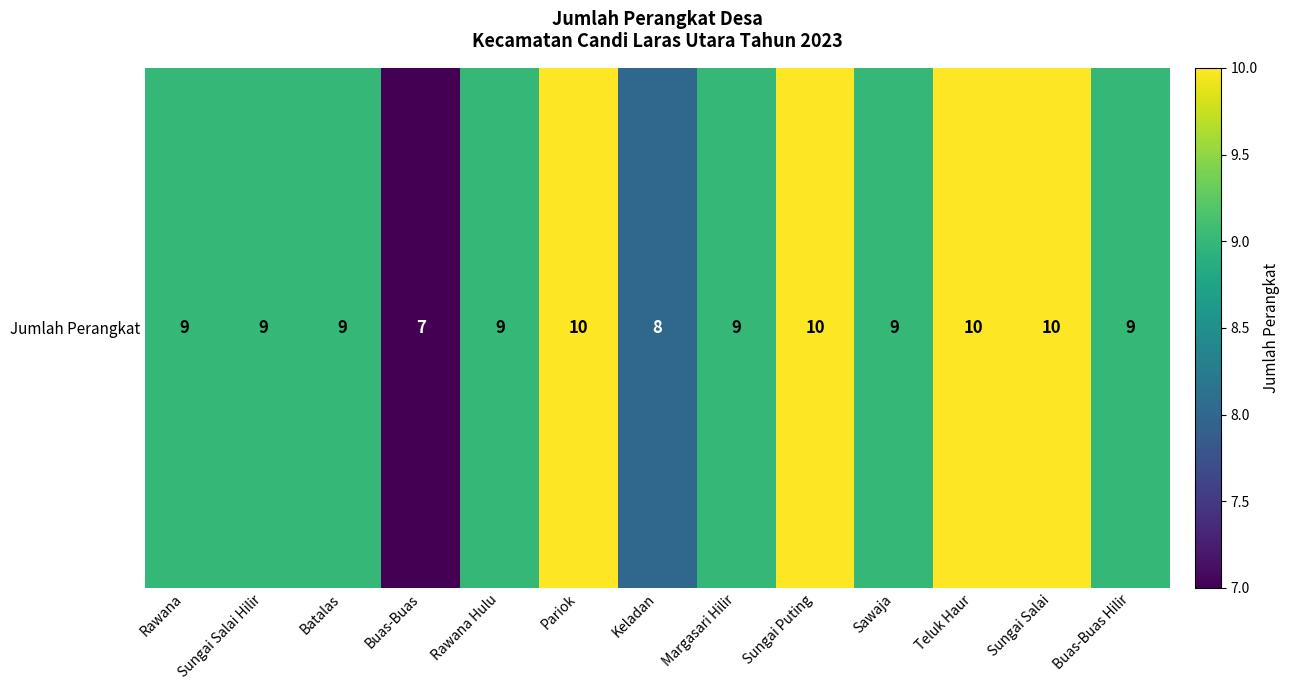

What is the change in value from Sungai Puting to Sawaja?

-1